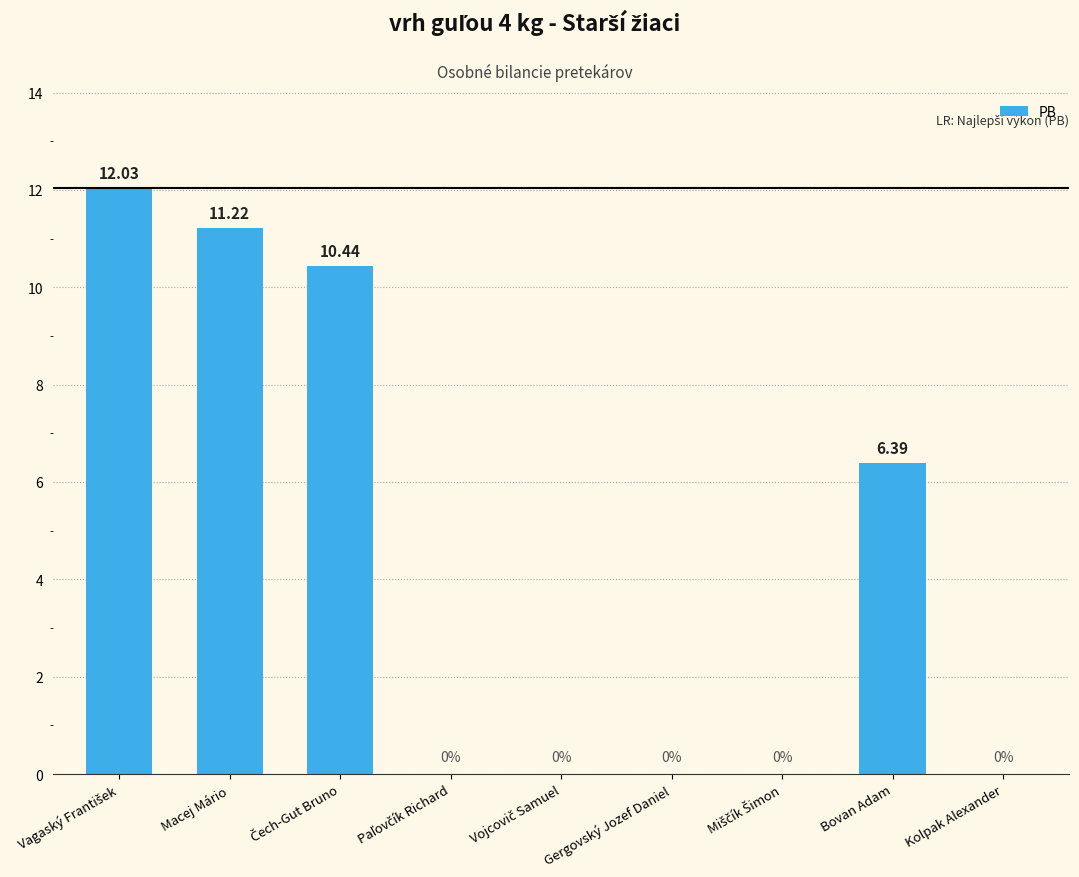

Which has a higher value, Bovan Adam or Kolpak Alexander?

Bovan Adam